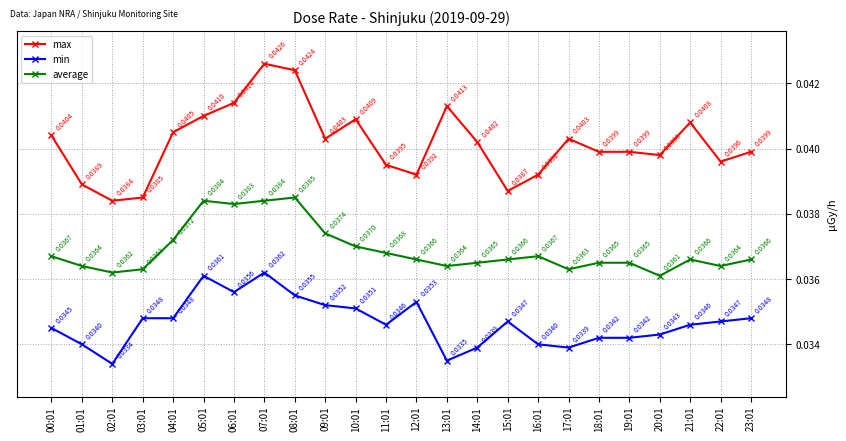

True or false: average has more than 1 points higher than both neighbors.

True